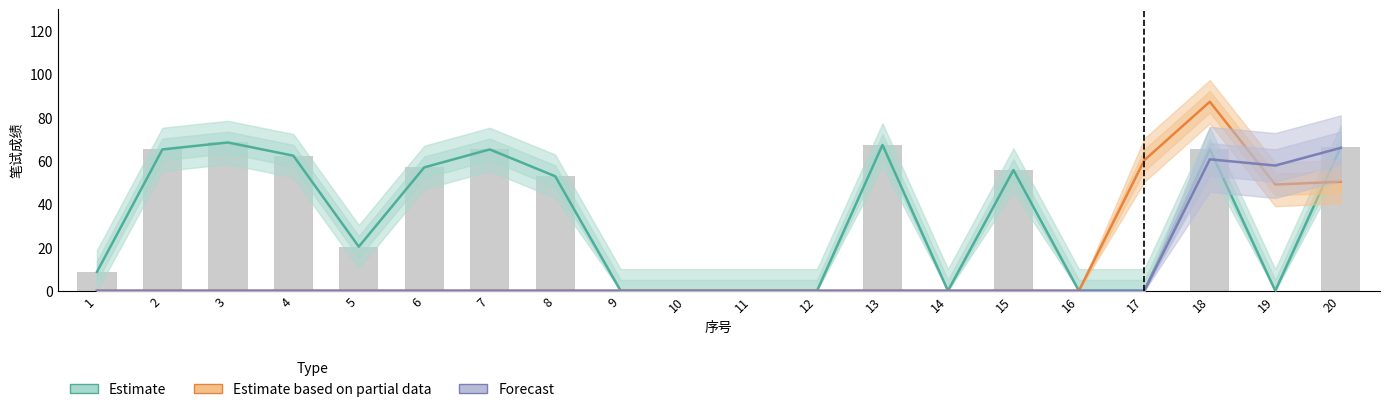

List the labels in order of Estimate value, largest first.

3, 13, 20, 18, 2, 7, 4, 6, 15, 8, 5, 1, 9, 10, 11, 12, 14, 16, 17, 19